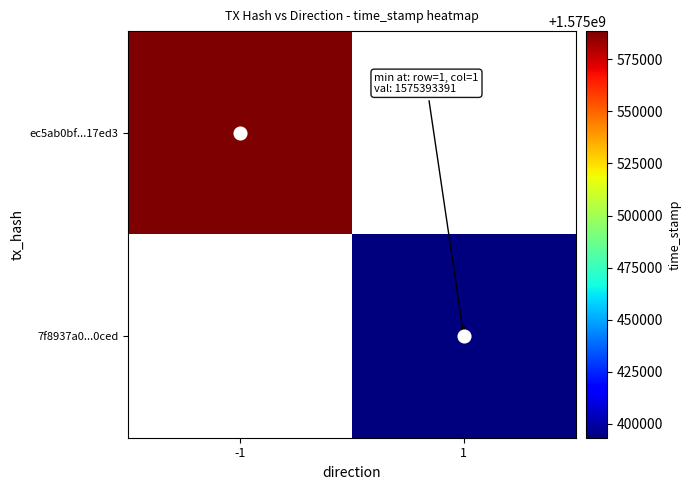

How many series are shown in this chart?

2